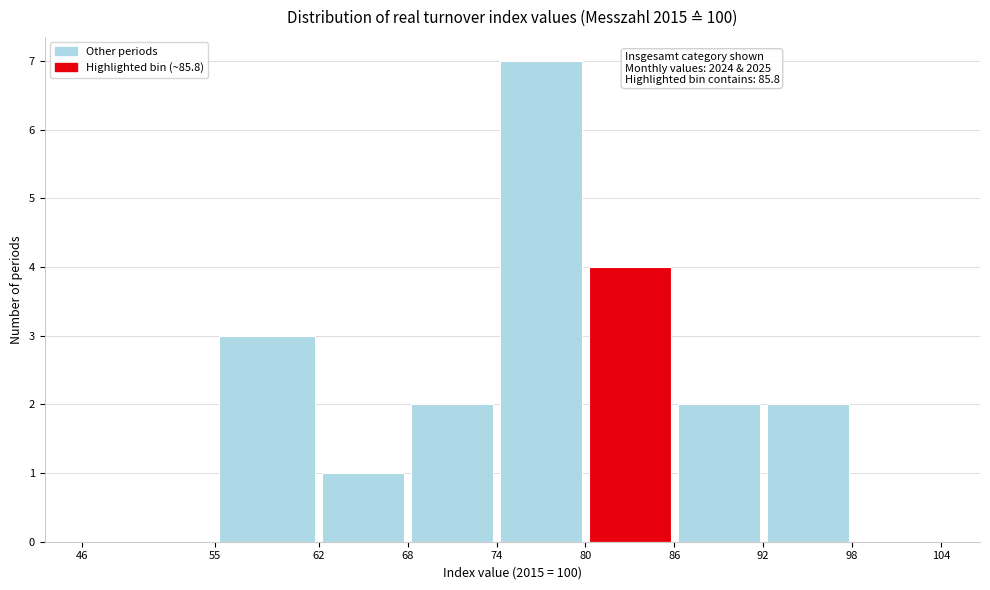

Which range on the x-axis has the tallest bar?

74 to 80